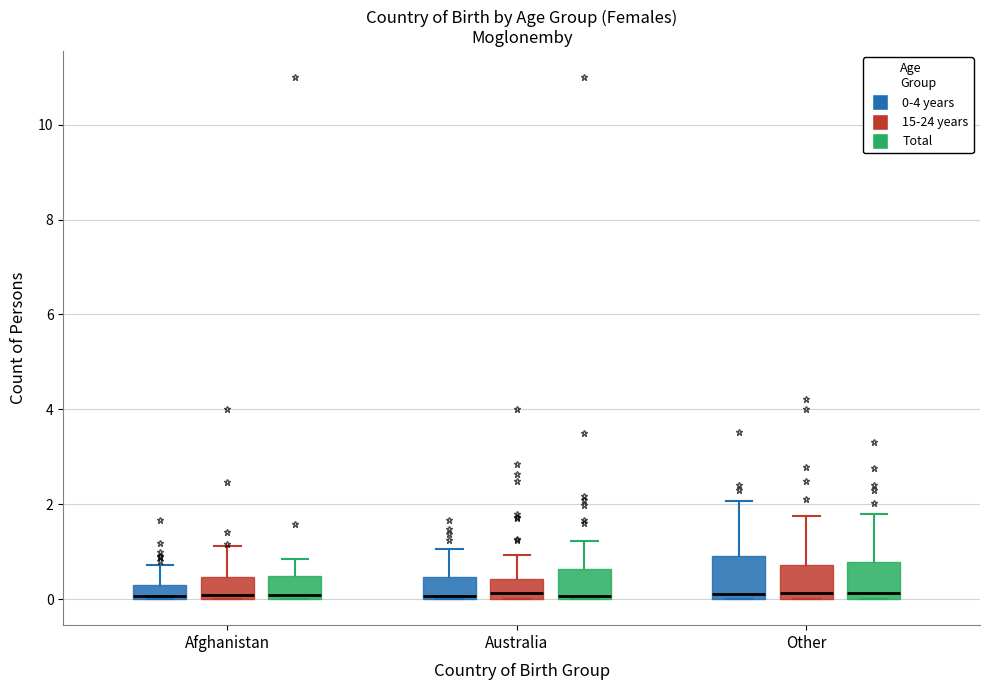

Where does the upper whisker of the box for Australia (Total) end on the y-axis? The values are not printed on the chart, so give them approximately, as read against the axis.

1.2